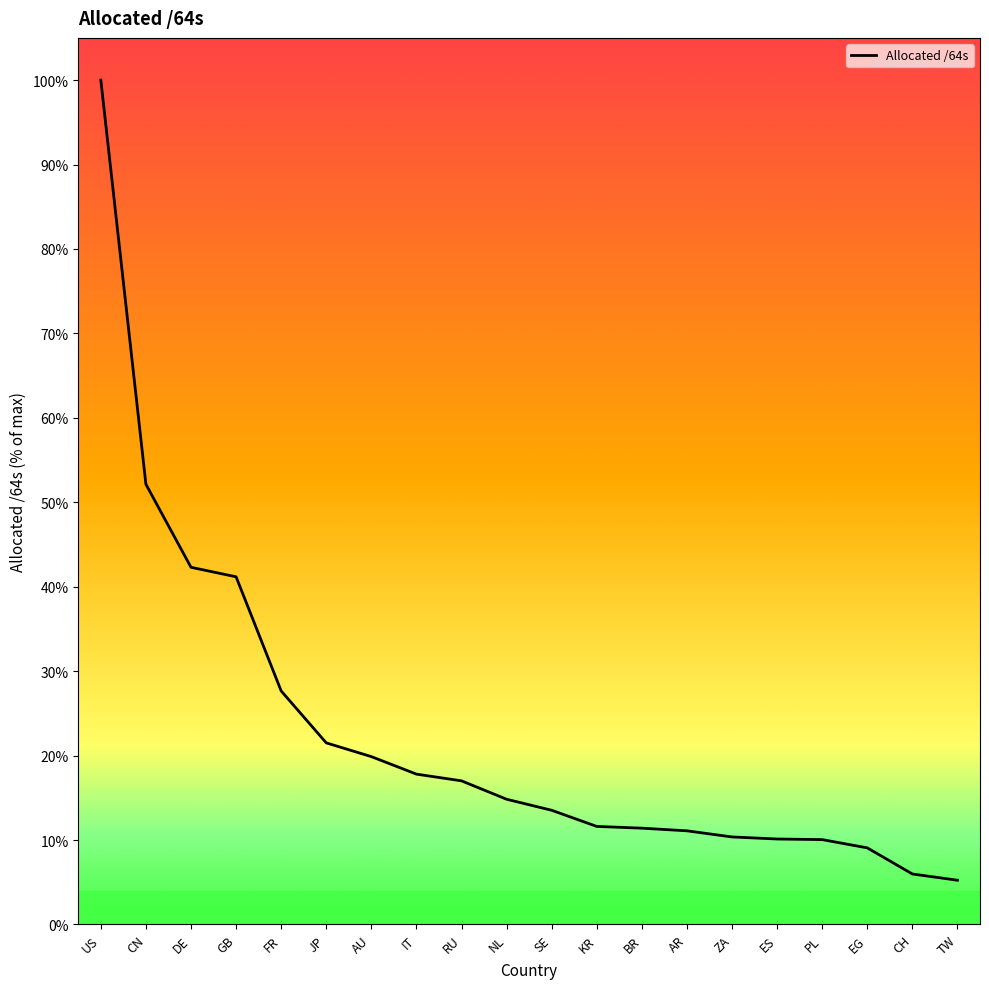

Is this an area chart (filled region under the line)?

Yes